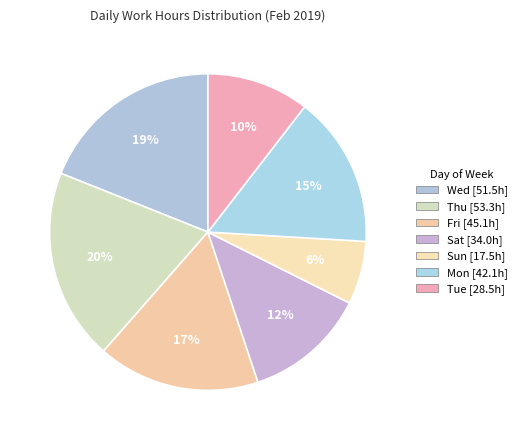

How many segments does this pie chart have?

7